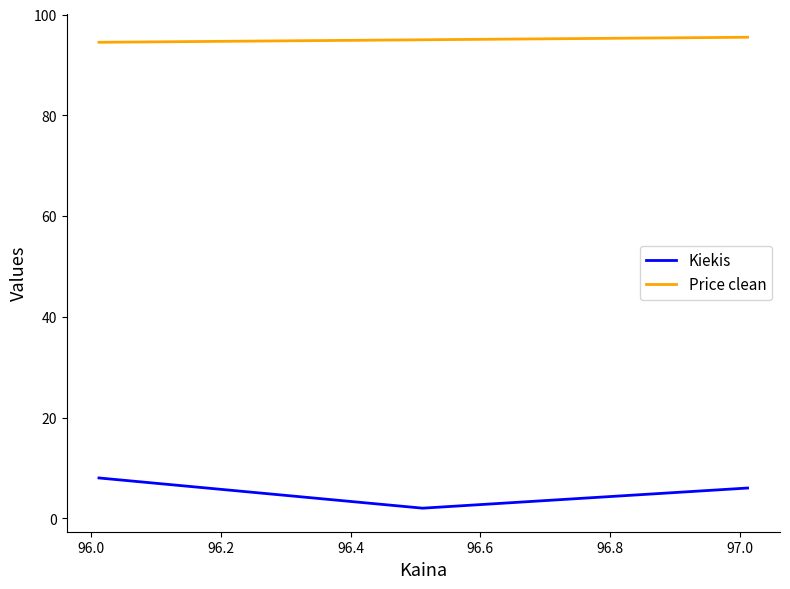

Which series has the largest total across all categories?

Price clean